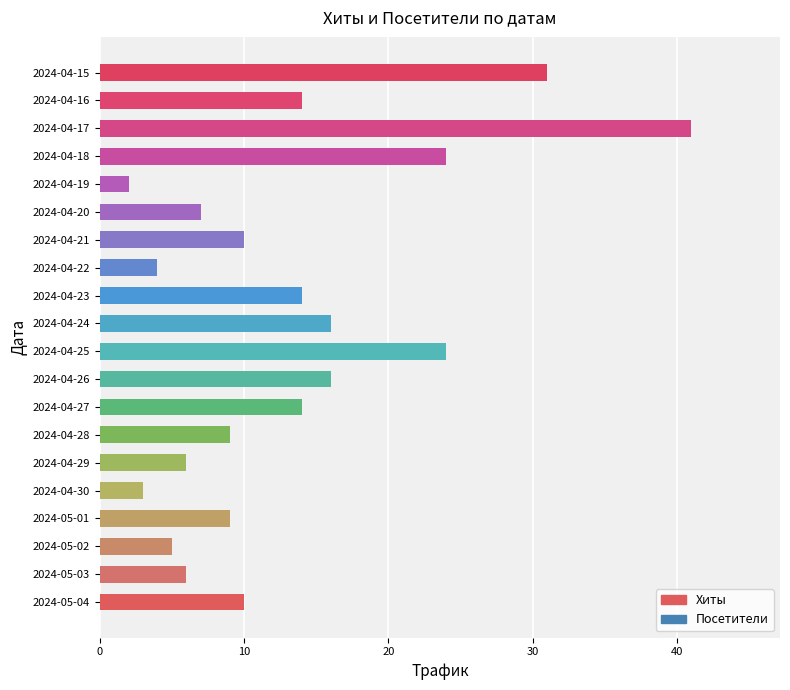

What is the difference between the second highest and minimum values?

29